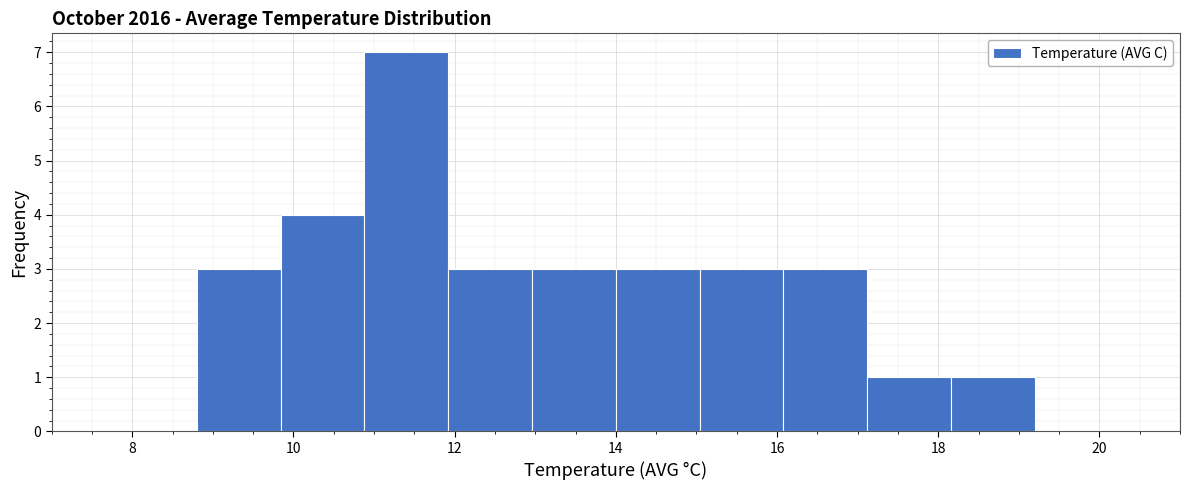

Reading left to right, list every bar in this chart as the range it spans on the x-axis followed by its height. Neither the bar edges nor the heights are printed on the chart, so give them approximately, as read against the axes.

8.80 to 9.84: 3
9.84 to 10.88: 4
10.88 to 11.92: 7
11.92 to 12.96: 3
12.96 to 14.00: 3
14.00 to 15.04: 3
15.04 to 16.08: 3
16.08 to 17.12: 3
17.12 to 18.16: 1
18.16 to 19.20: 1